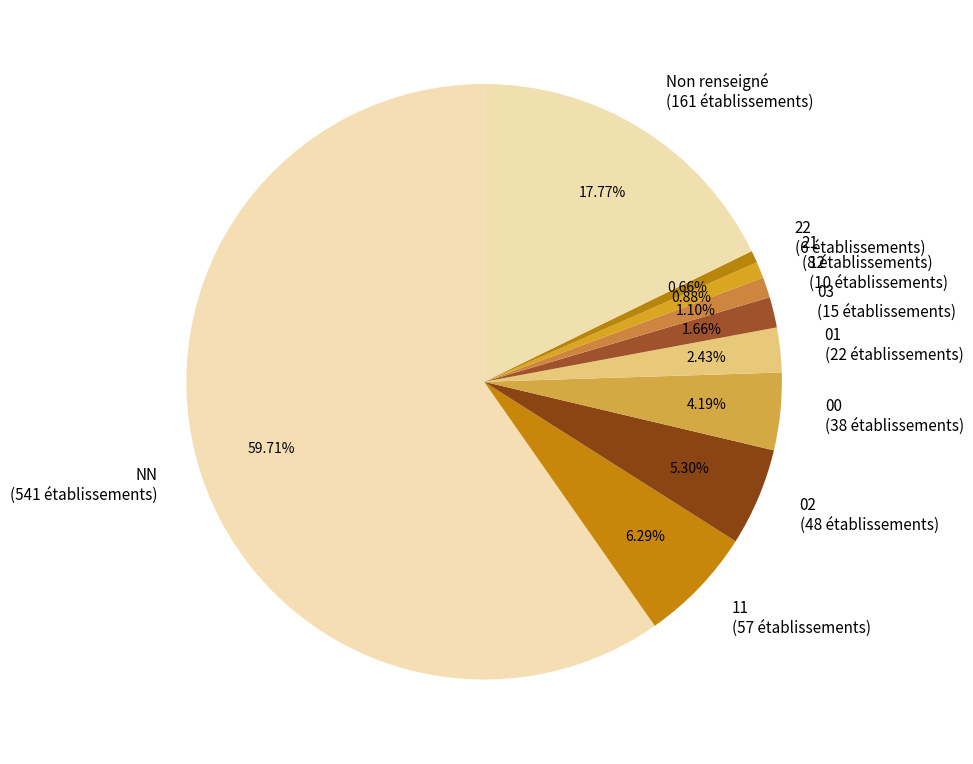

What is the ratio of the value at Non renseigné to the value at 11?

2.8